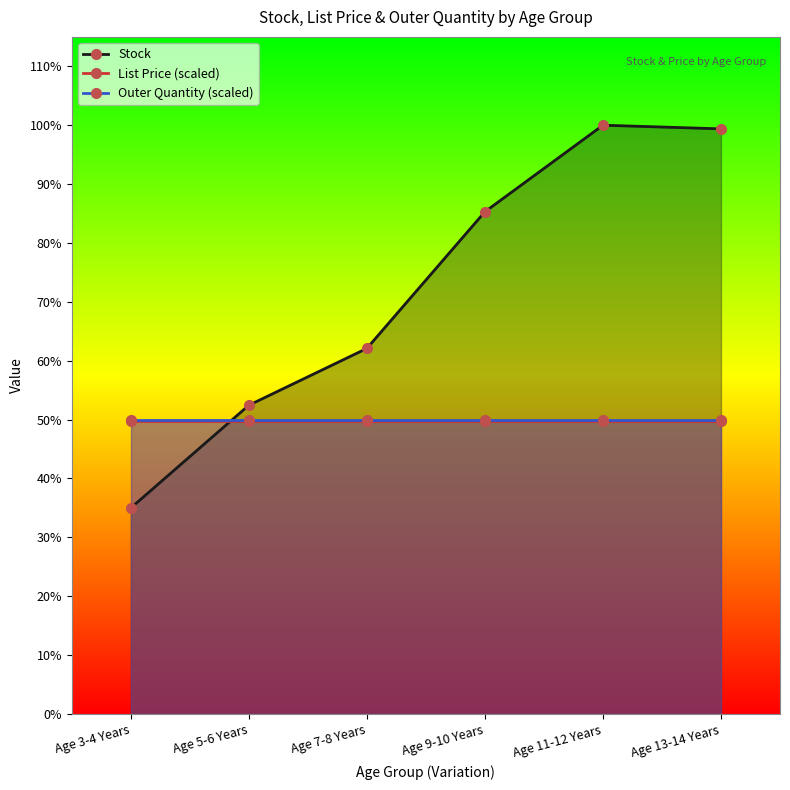

Reading left to right, extract all data points from this chart.

Stock: 395.0	592.0	701.0	963.0	1129.0	1122.0
List Price (scaled): 561.7	561.7	561.7	561.7	561.7	561.7
Outer Quantity (scaled): 564.5	564.5	564.5	564.5	564.5	564.5